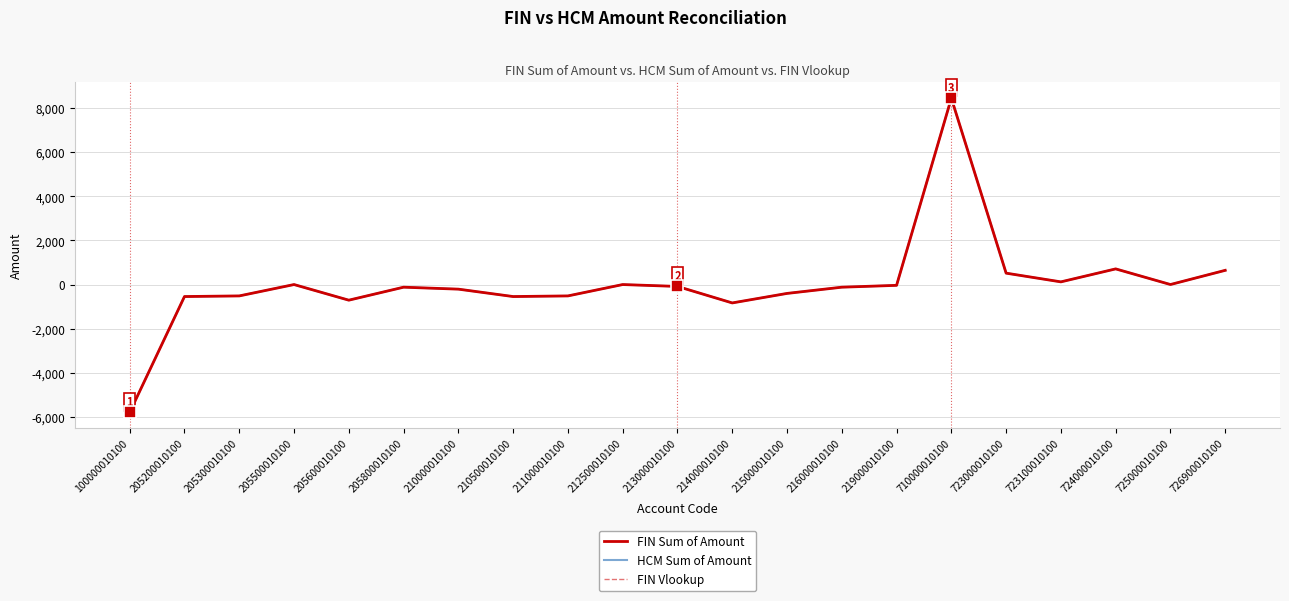

Does the chart display data point markers on the line(s)?

No